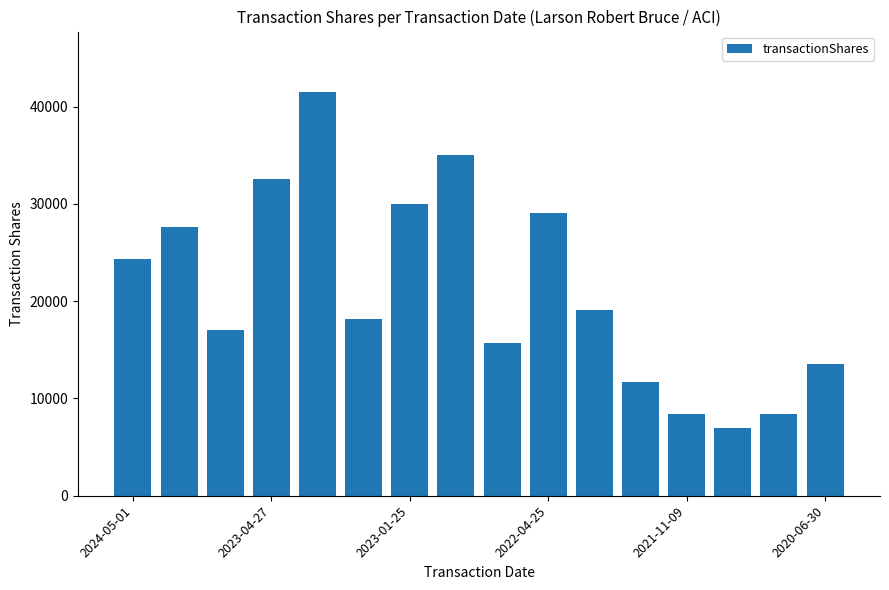

What is the value of the 5th bar from the left?

41506